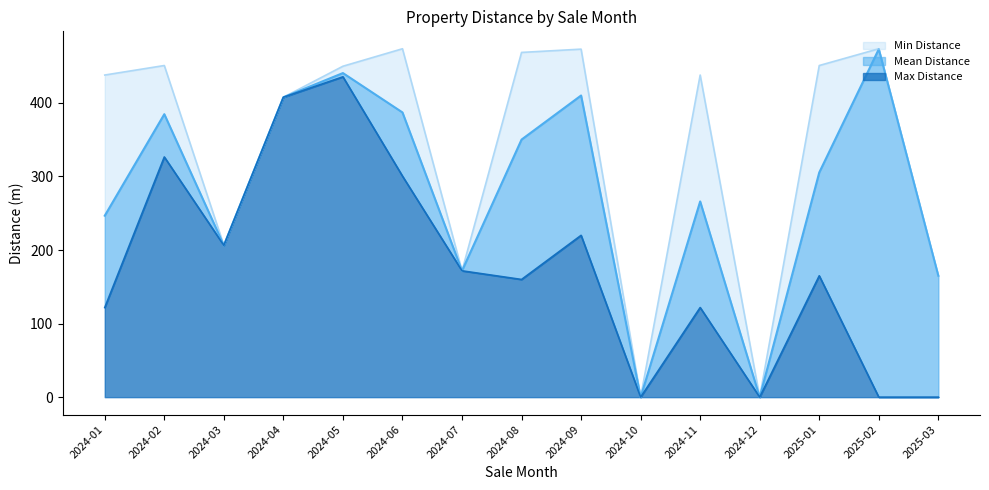

What is the difference between the maximum and minimum values in the Min Distance series?

435.5